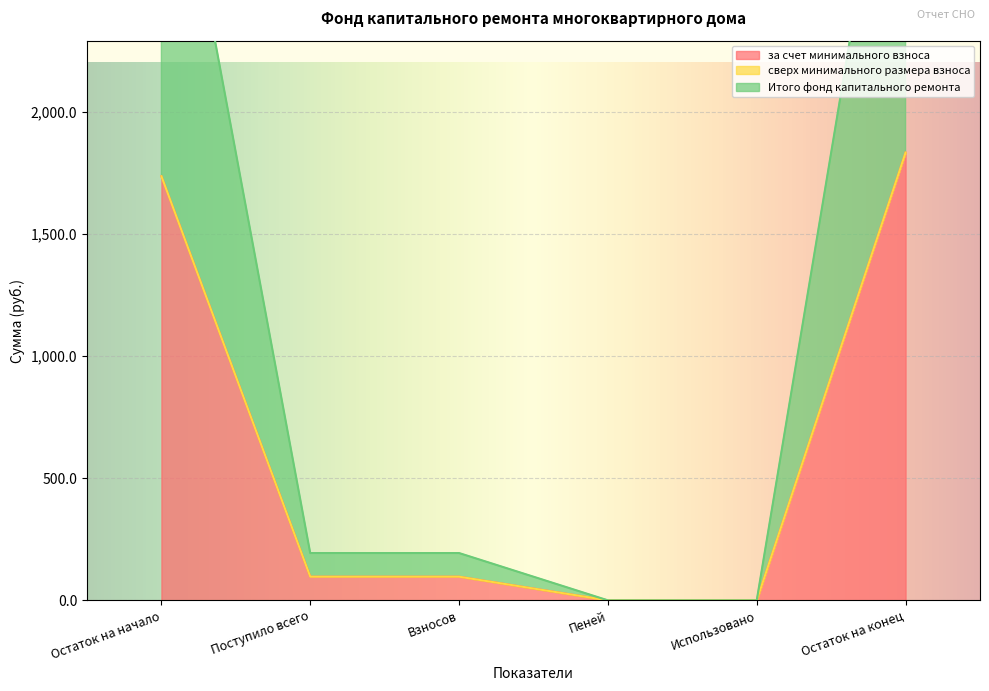

At which label does за счет минимального взноса first exceed 96?

Остаток на начало